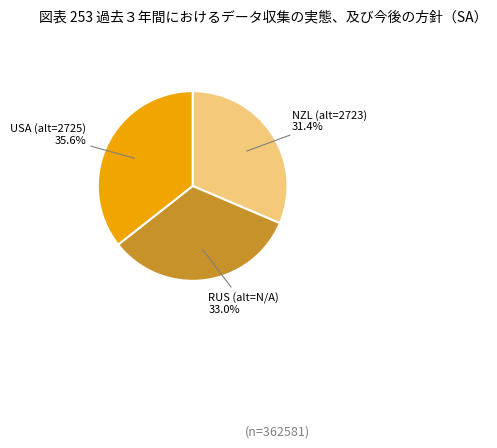

Is there a majority slice in this chart?

No